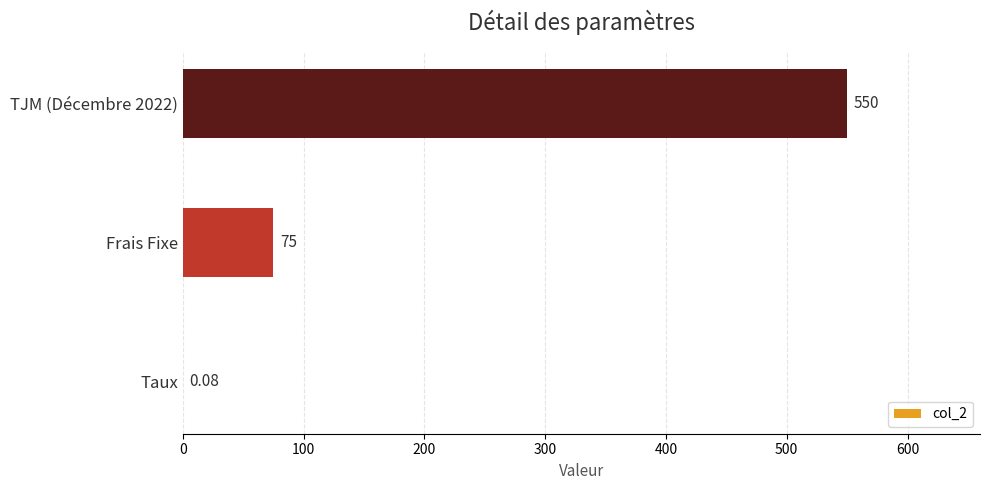

What is the average value?

208.4